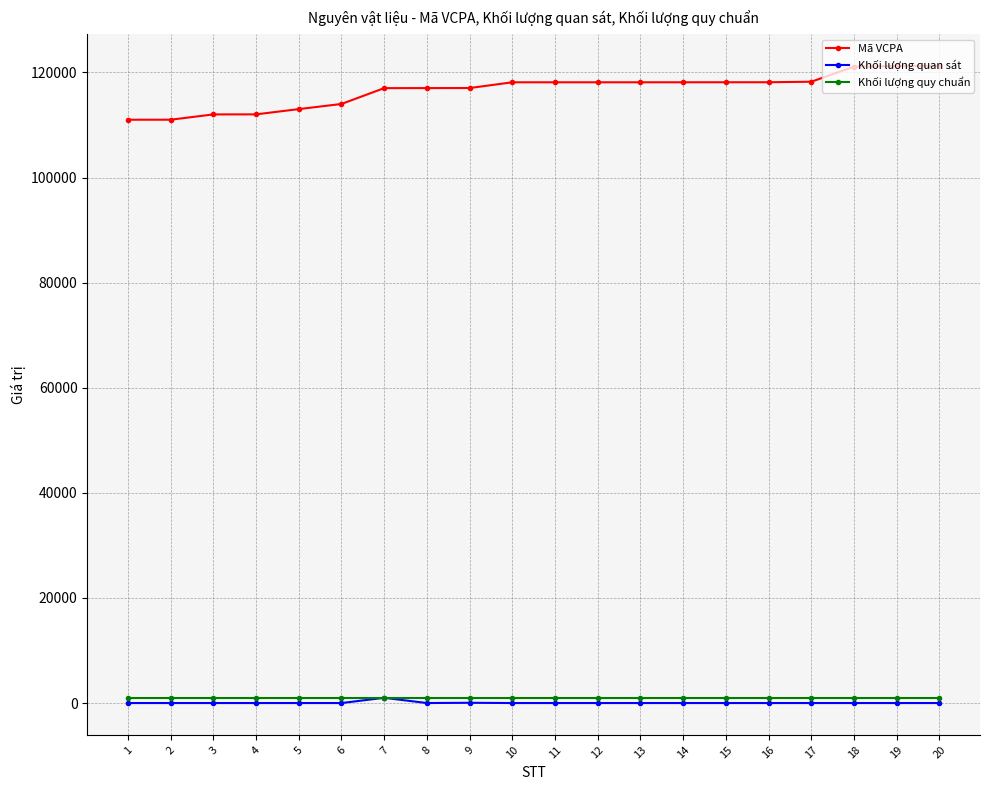

What is the maximum value for Mã VCPA?

121230